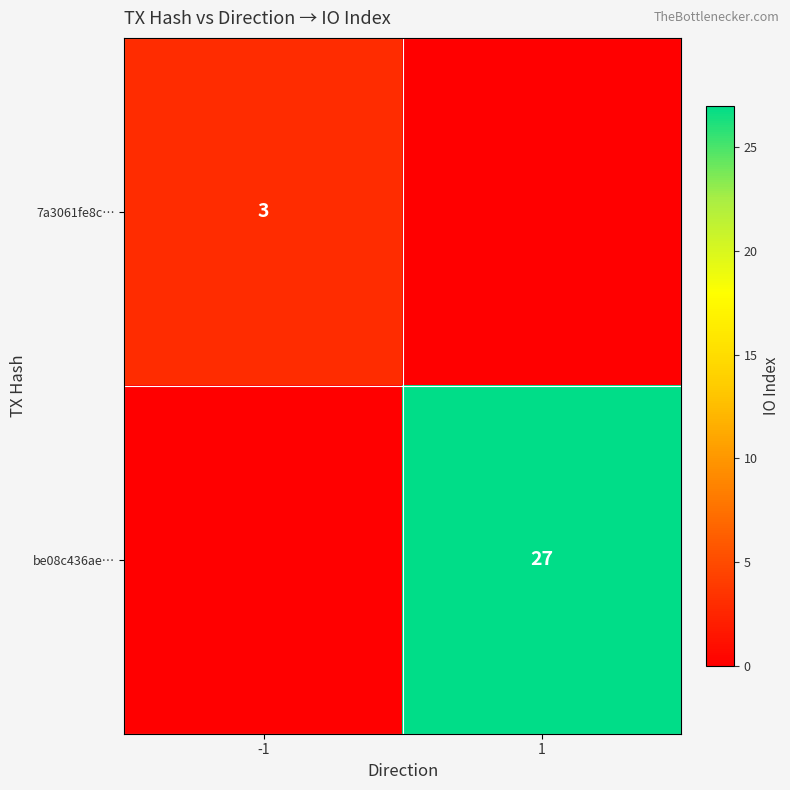

True or false: 7a3061fe8c… has a value of 2 at -1.

False